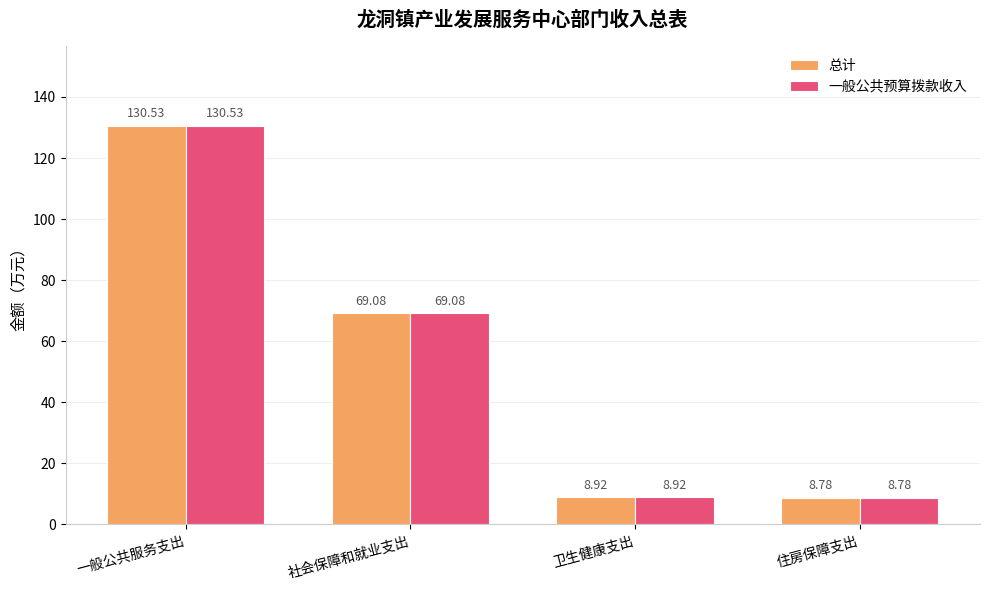

Rank the categories by 一般公共预算拨款收入 value from lowest to highest.

住房保障支出, 卫生健康支出, 社会保障和就业支出, 一般公共服务支出